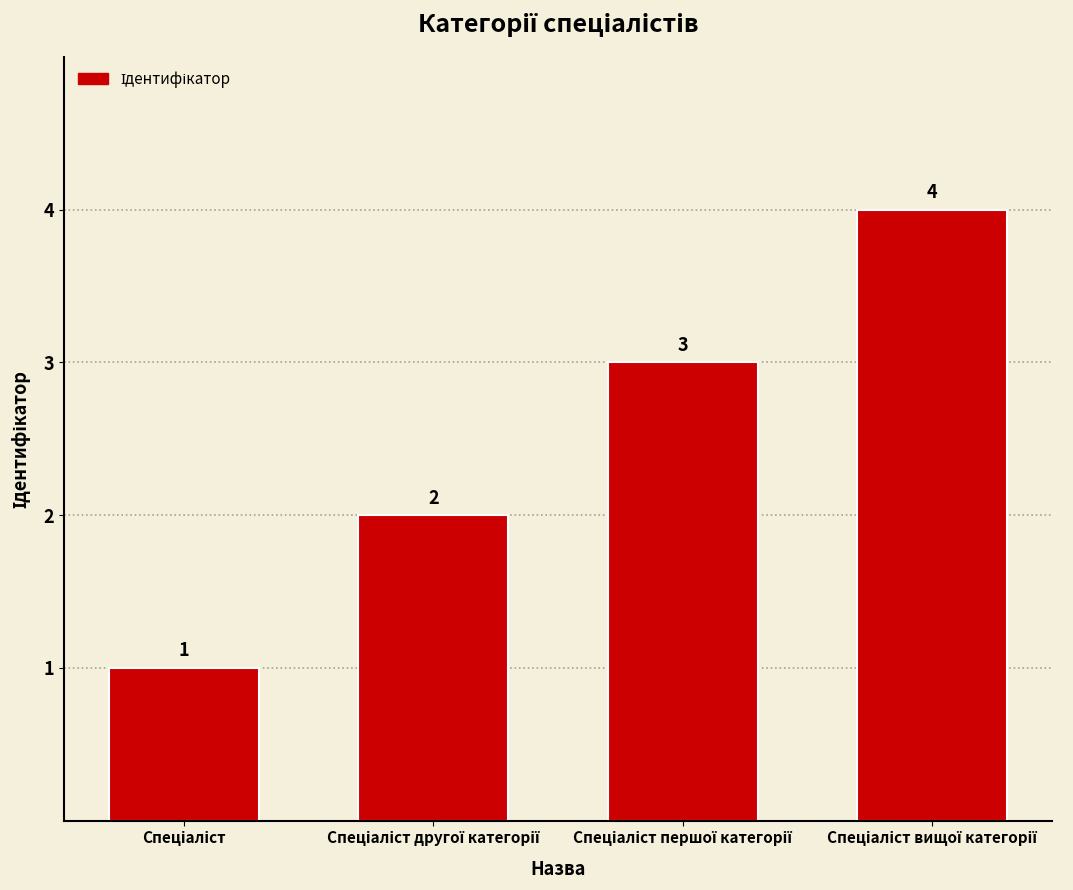

What is the maximum value shown in the chart?

4